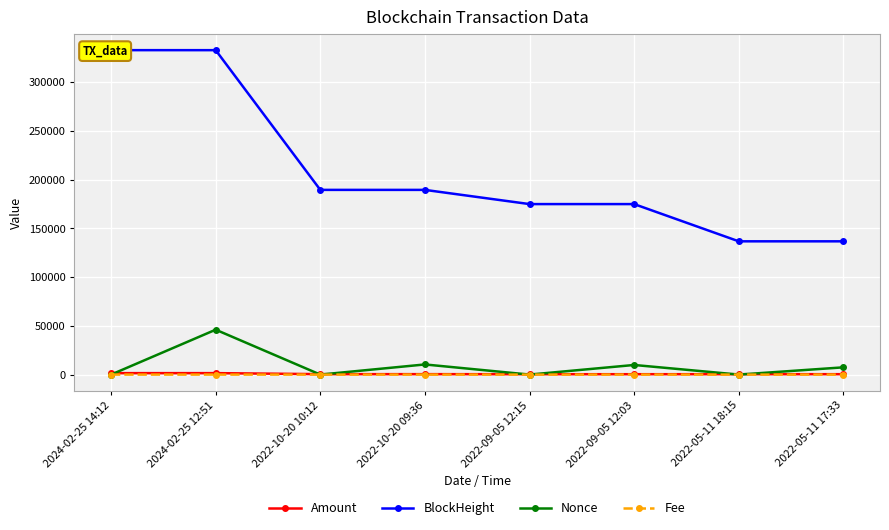

Which series has the largest total across all categories?

BlockHeight